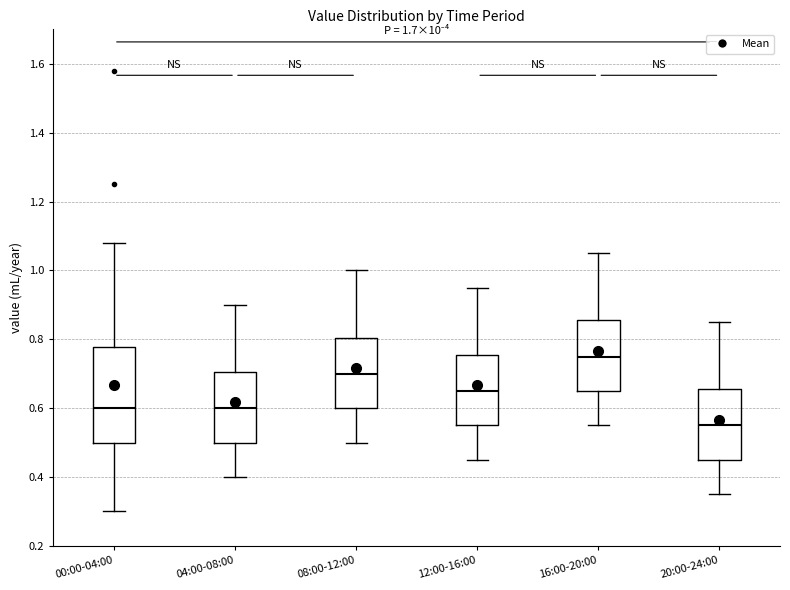

Which box is the tallest, from its lower edge to its upper edge?

00:00-04:00